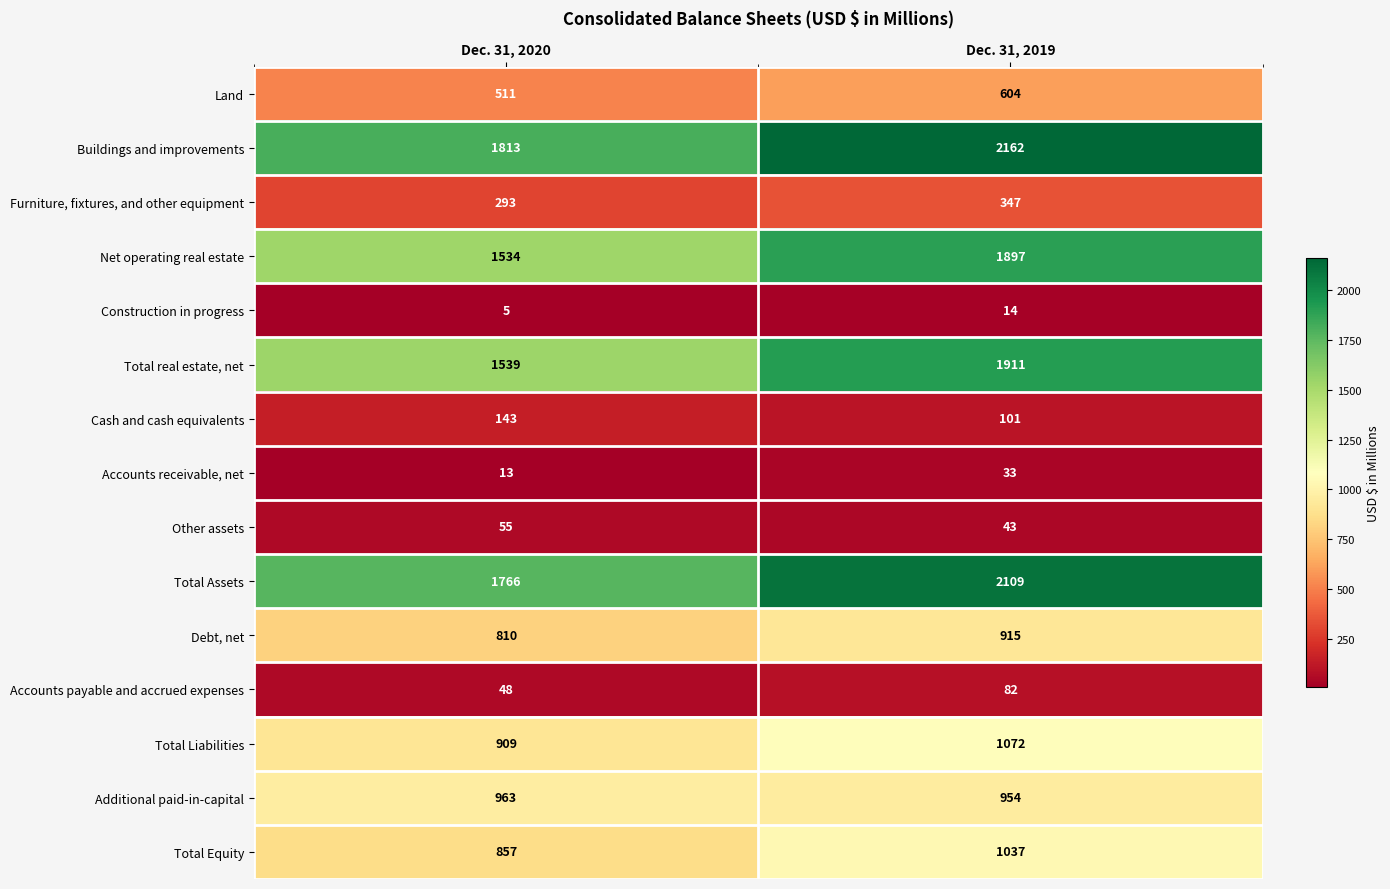

What is the difference between the highest and lowest values at Dec. 31, 2019?

2148